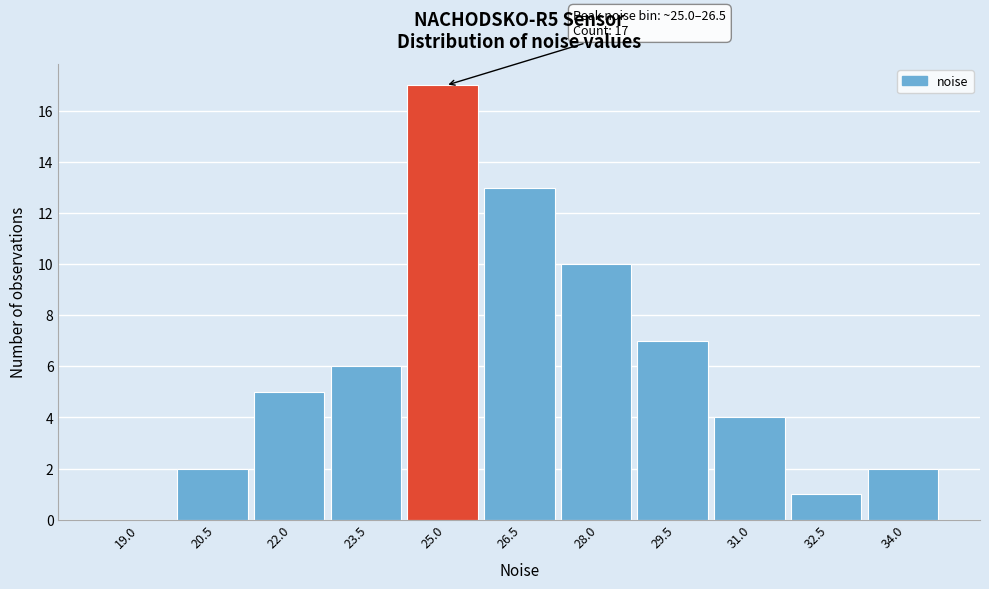

Reading right to left, list all the values displayed in this chart.

34.0=2	32.5=1	31.0=4	29.5=7	28.0=10	26.5=13	25.0=17	23.5=6	22.0=5	20.5=2	19.0=0